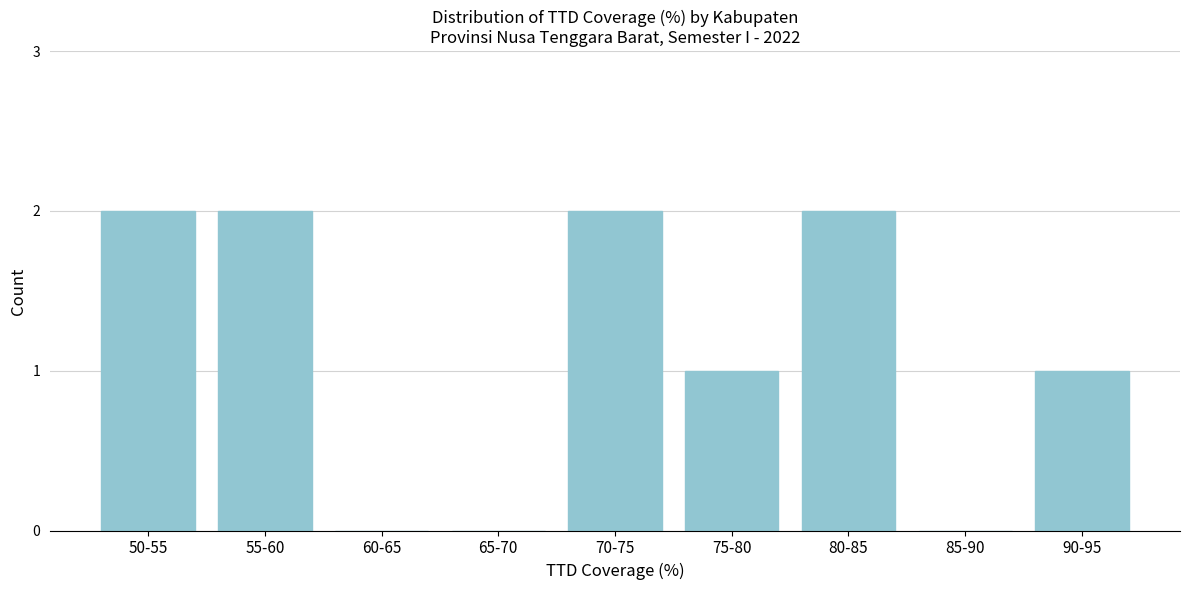

Reading left to right, list all the values displayed in this chart.

50-55=2	55-60=2	60-65=0	65-70=0	70-75=2	75-80=1	80-85=2	85-90=0	90-95=1